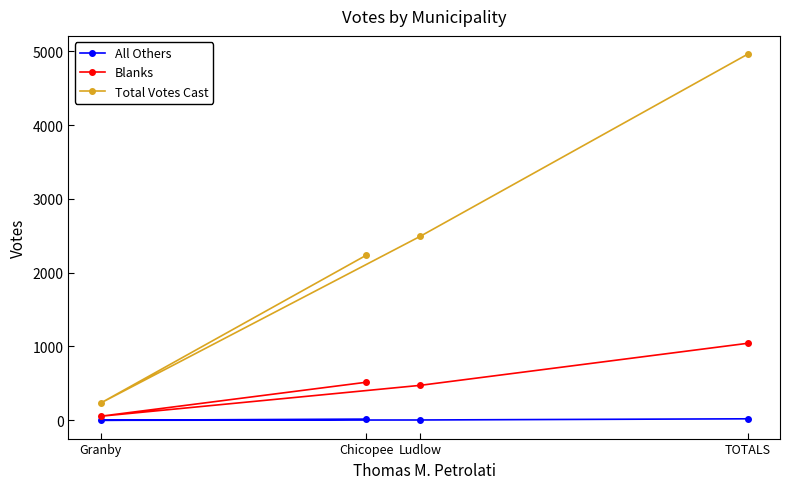

Is the value of Total Votes Cast at Granby greater than the value of All Others at TOTALS?

Yes